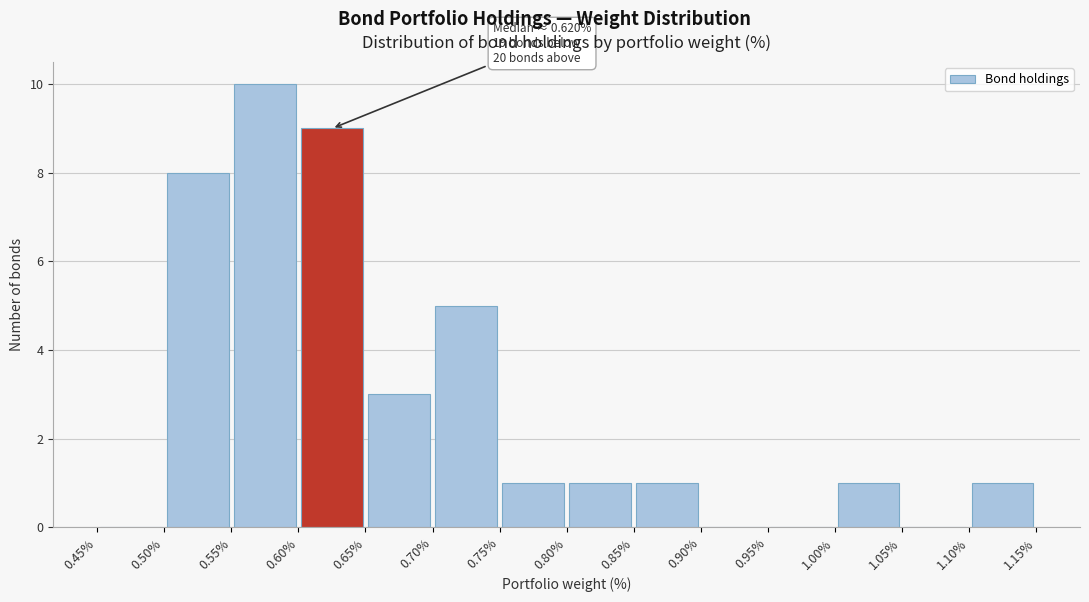

Which range on the x-axis has the tallest bar?

0.55% to 0.60%